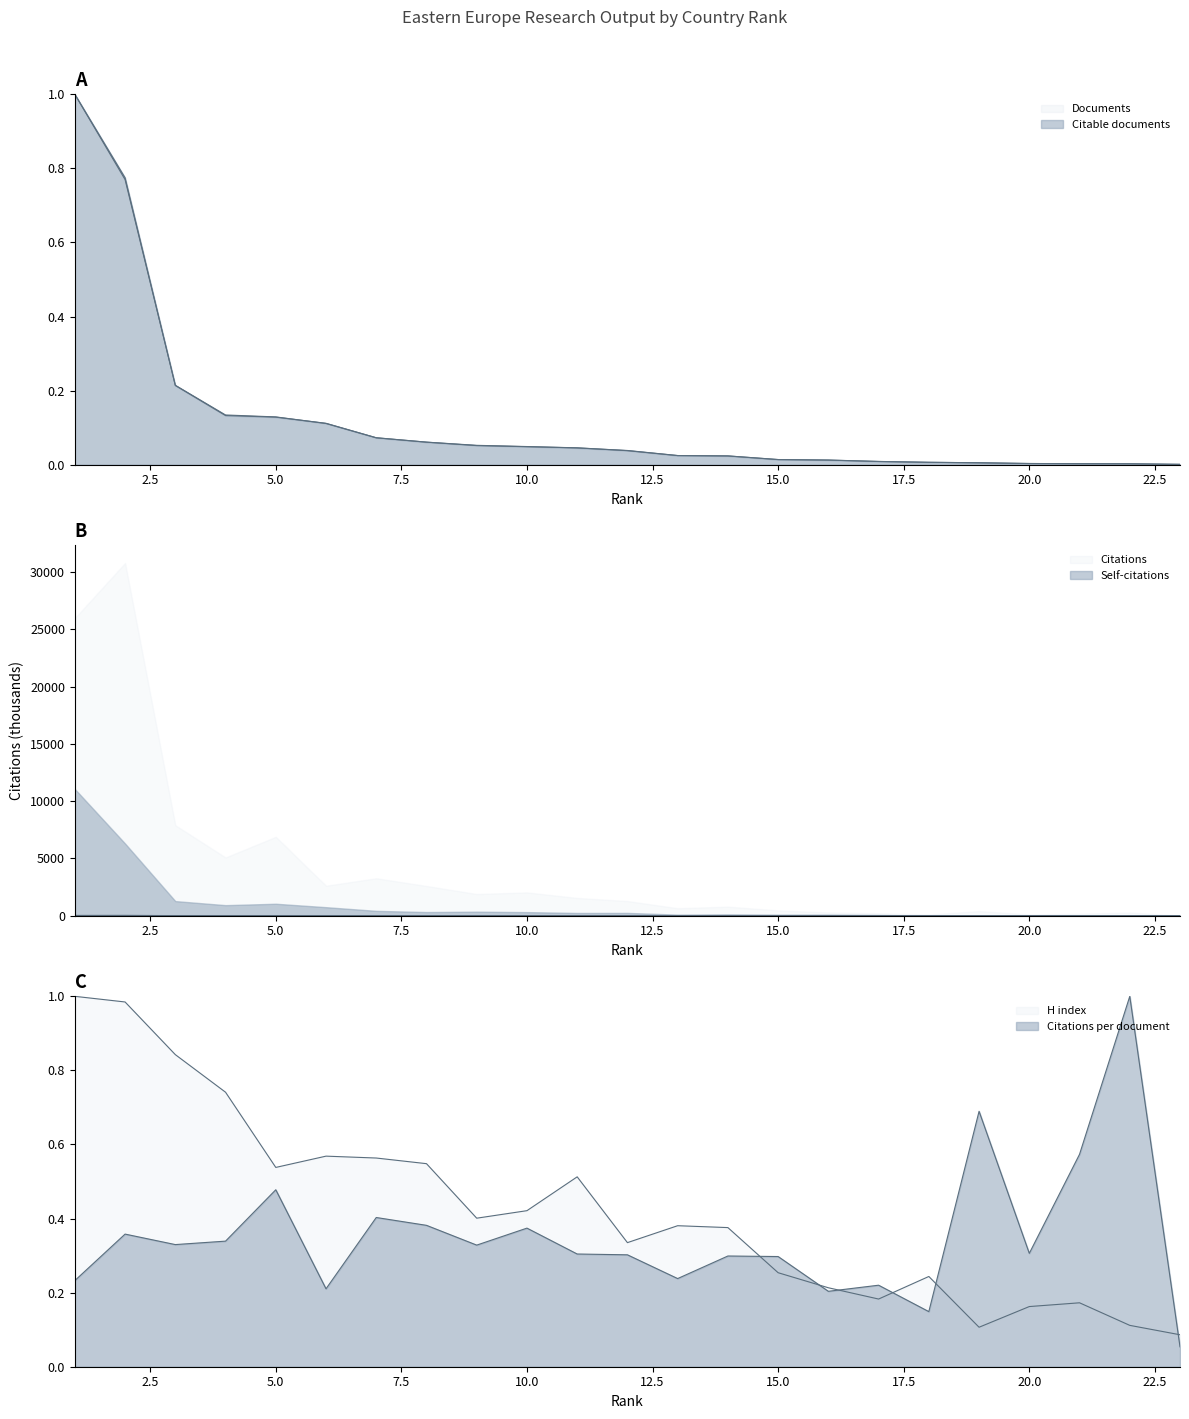

Where is the first local minimum for Citations per document?

3